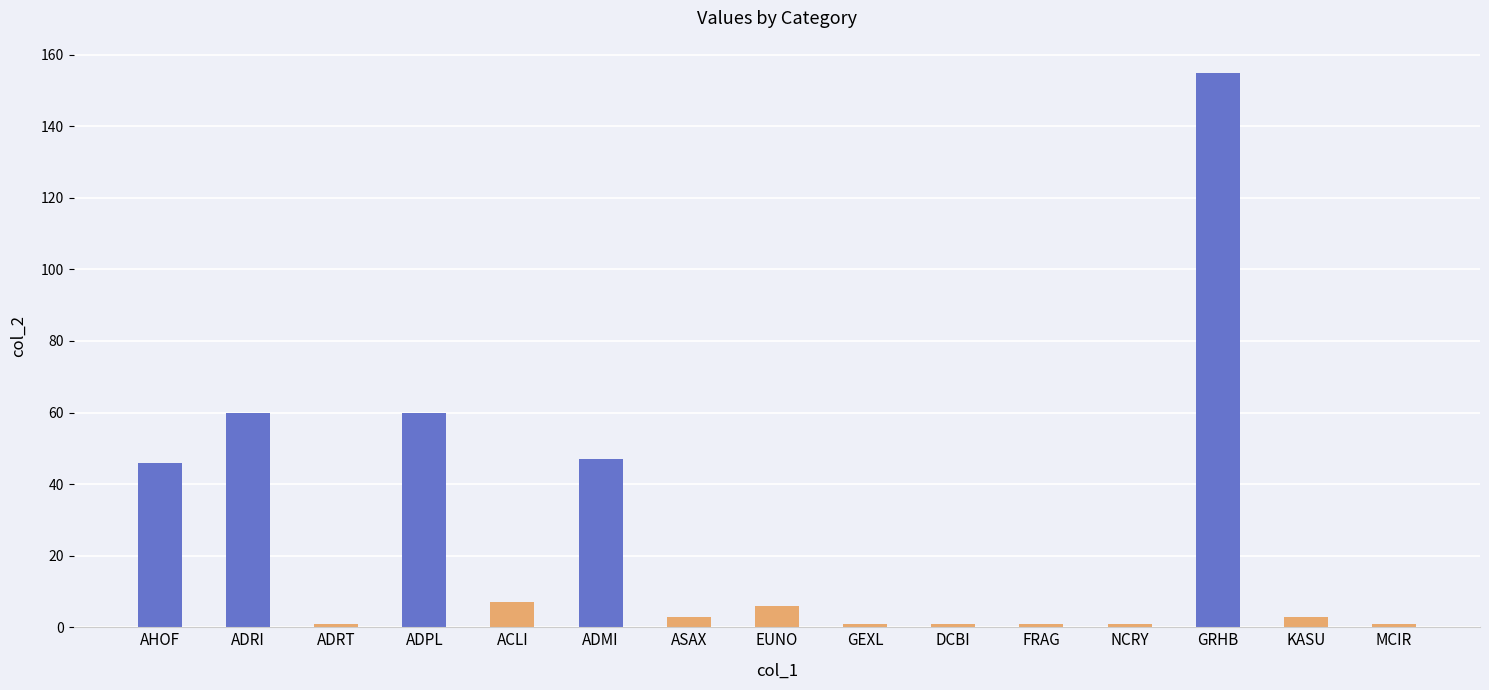

How many bars are there in total?

15